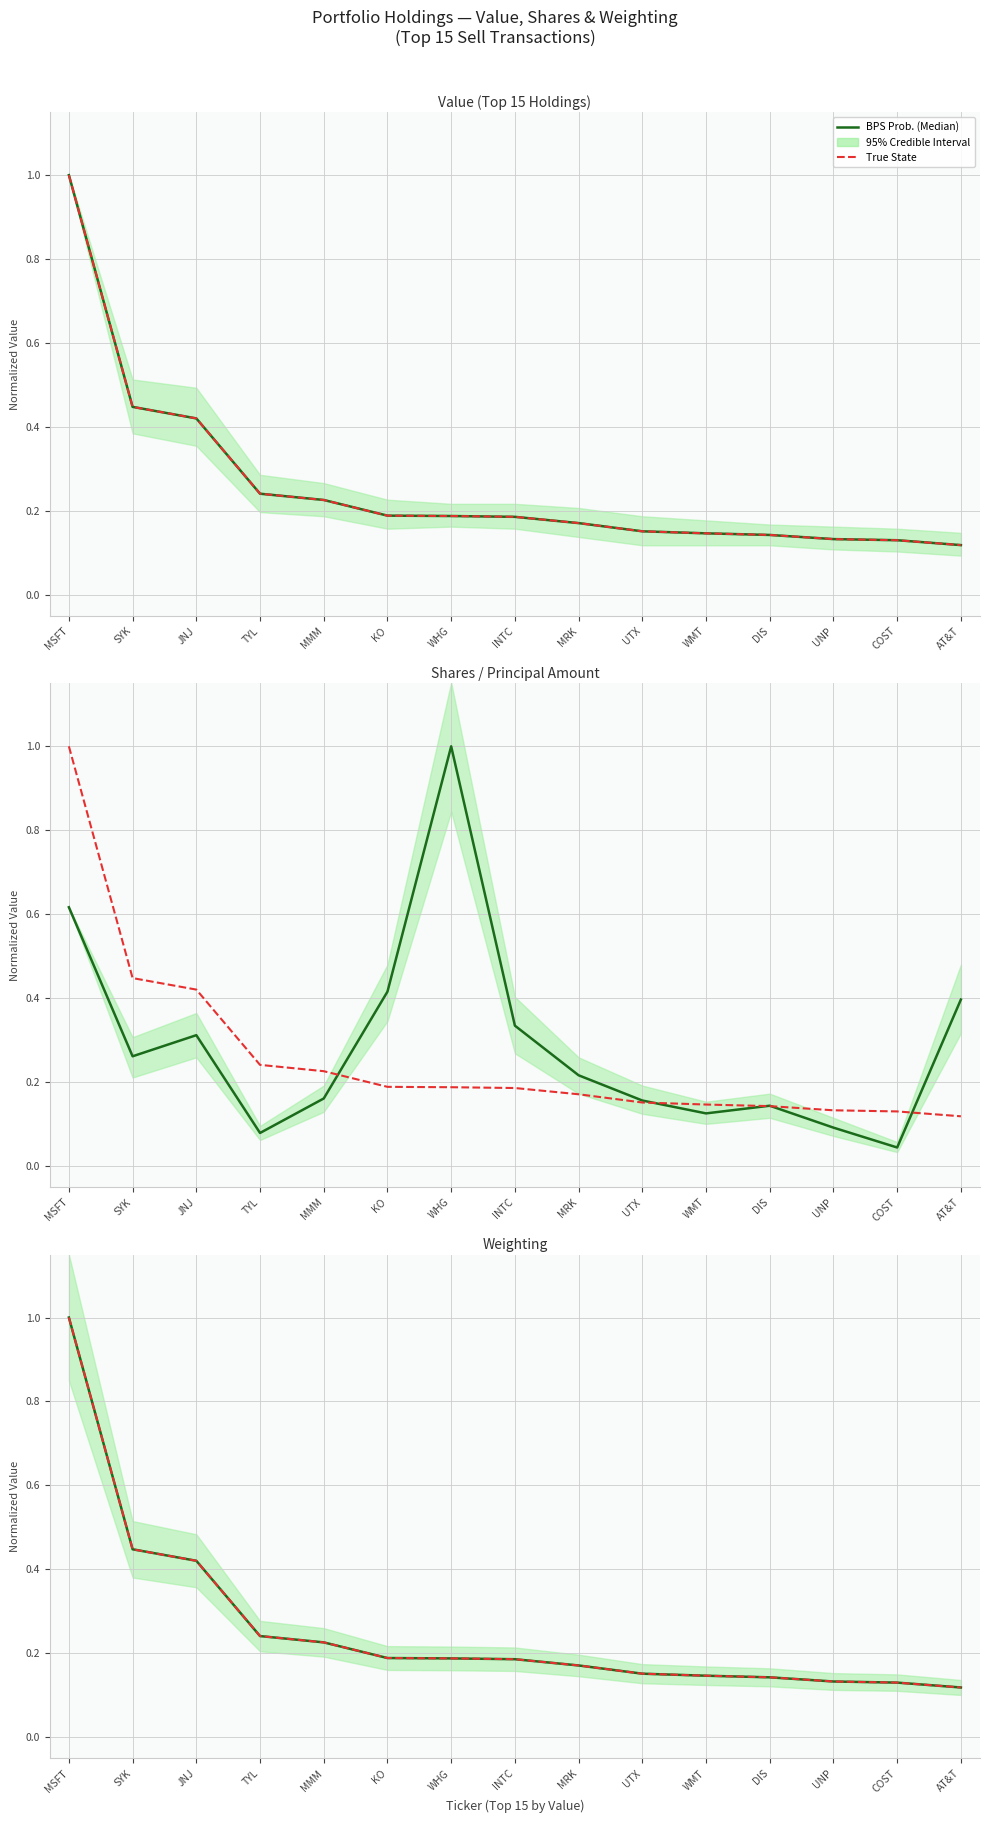

Is it true that True State equals 1.5 at MSFT?

False